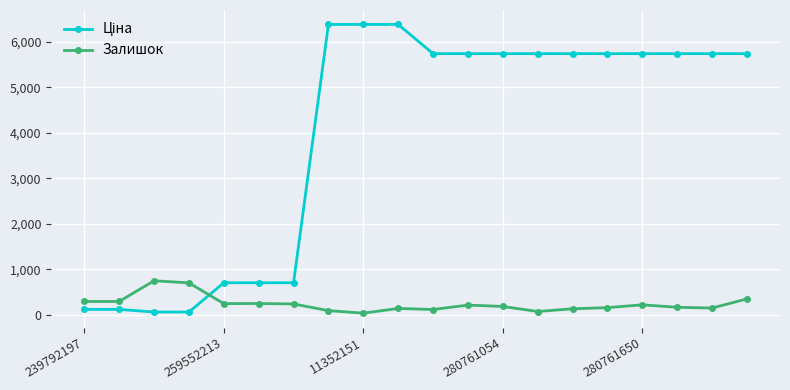

What is the difference between the maximum and second lowest values in the Залишок series?

676.0